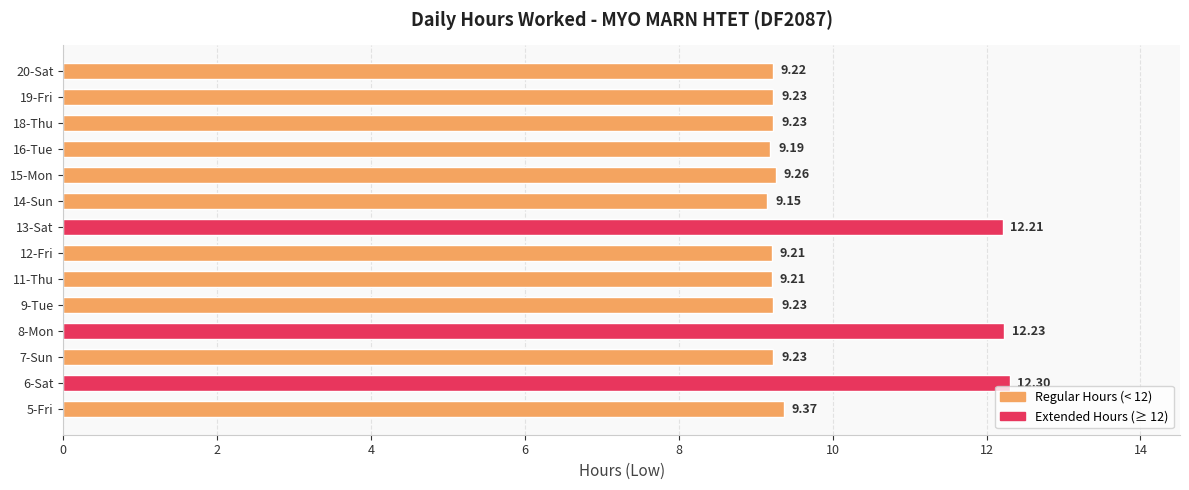

Between 15-Mon and 19-Fri, which is larger?

15-Mon